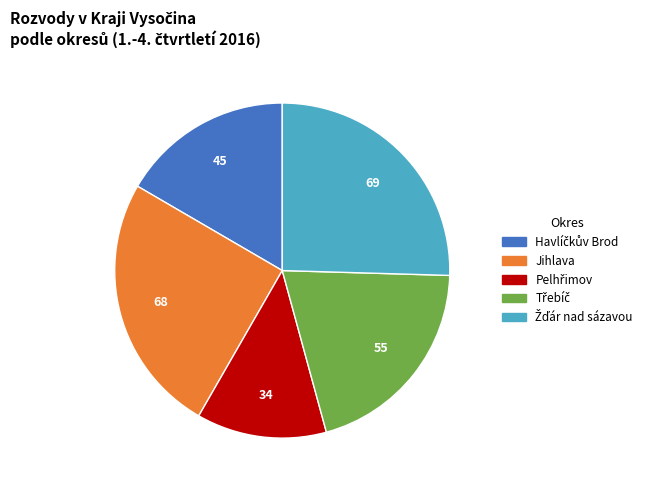

Is there any slice that represents more than half of the pie?

No